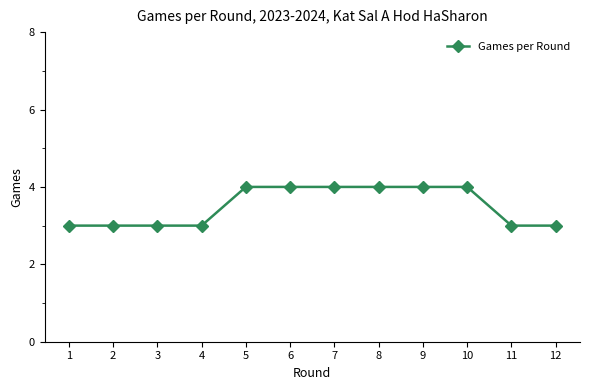

What is the value of the 8th point from the left?

4